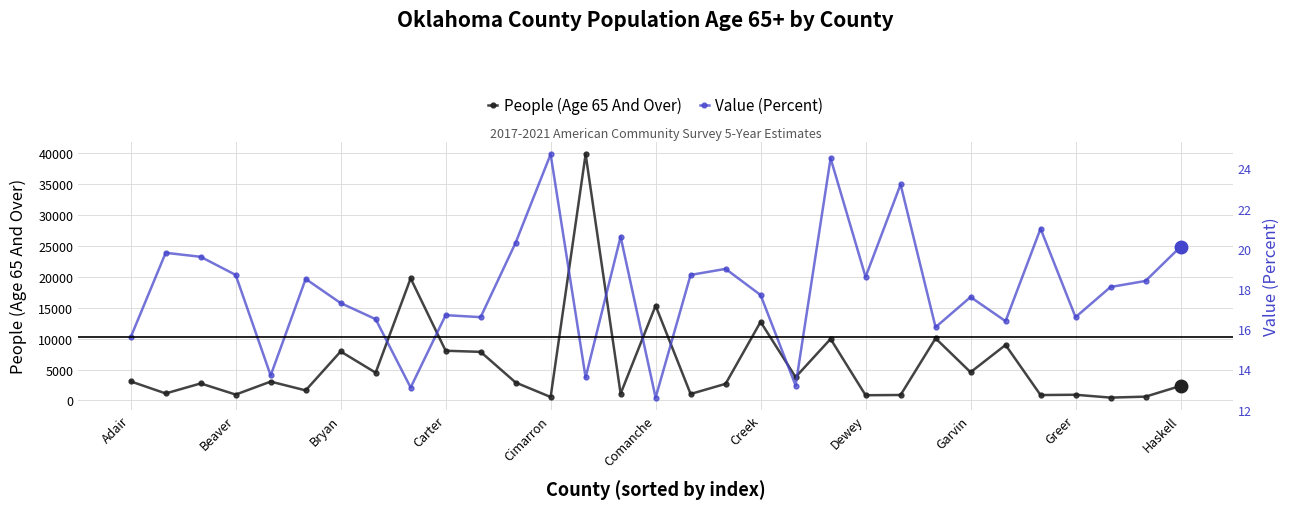

True or false: People (Age 65 And Over) has more than 0 interior local peaks.

True